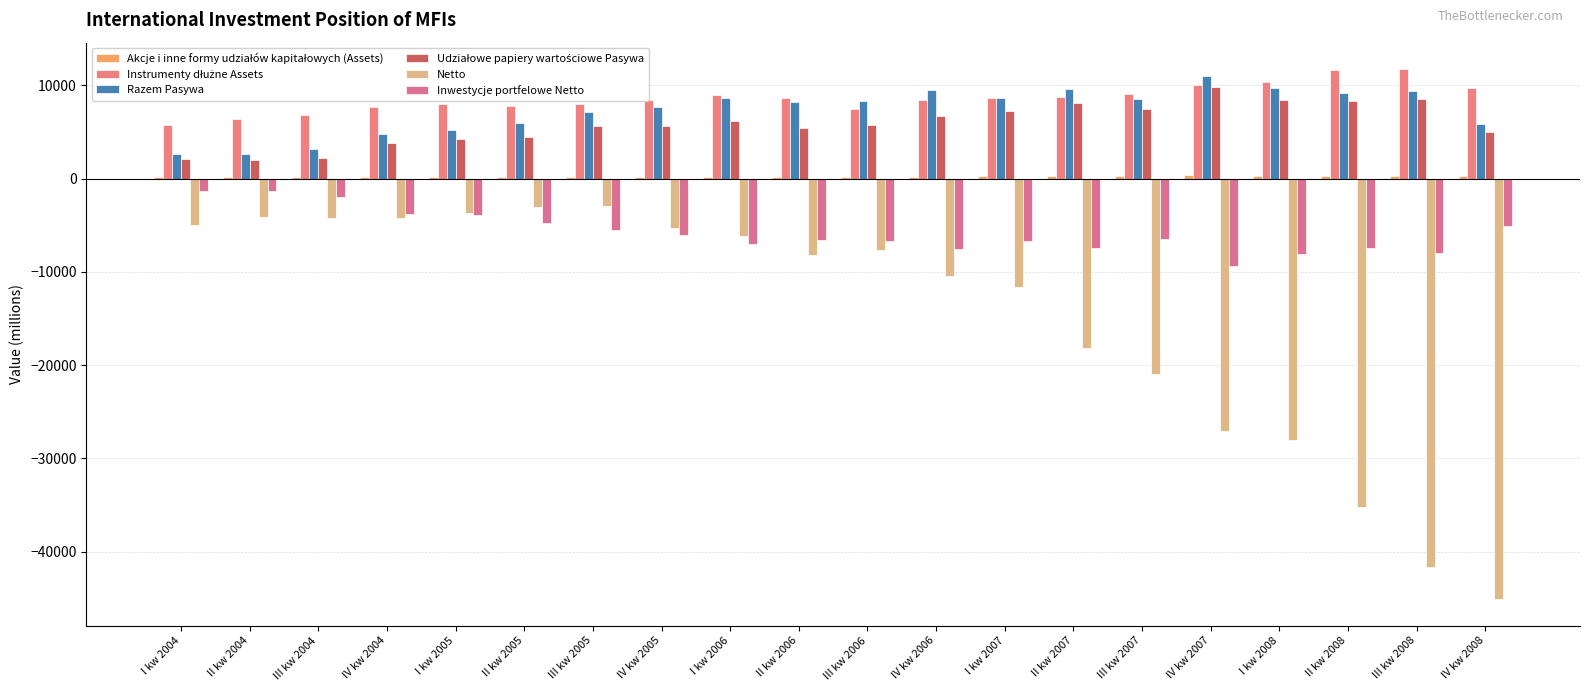

Count the number of data series in this chart.

6